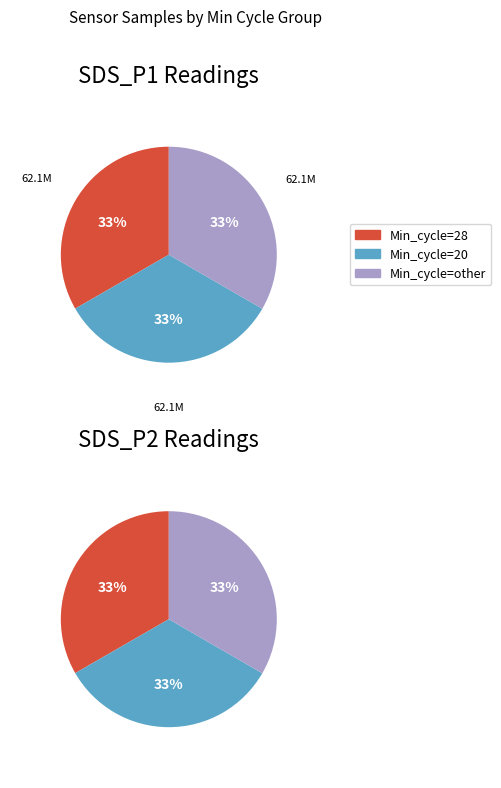

Is it true that Min_cycle=other is 18% of the pie?

False